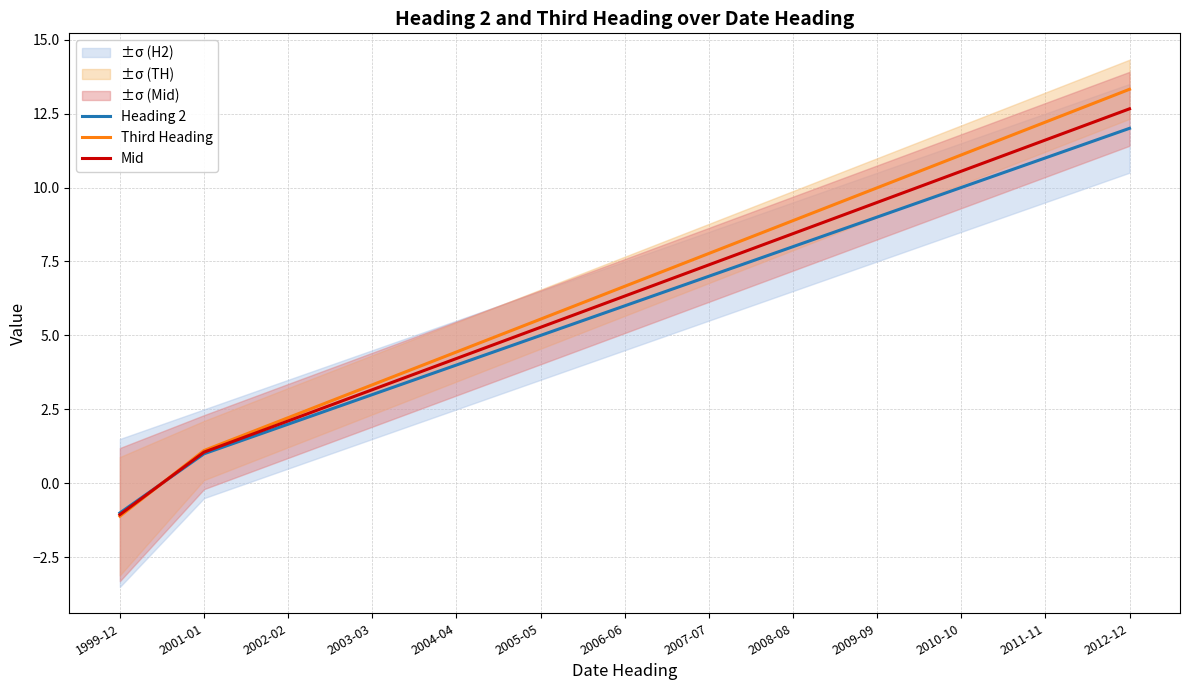

List the series in order of their overall mean, highest first.

Third Heading, Mid, Heading 2